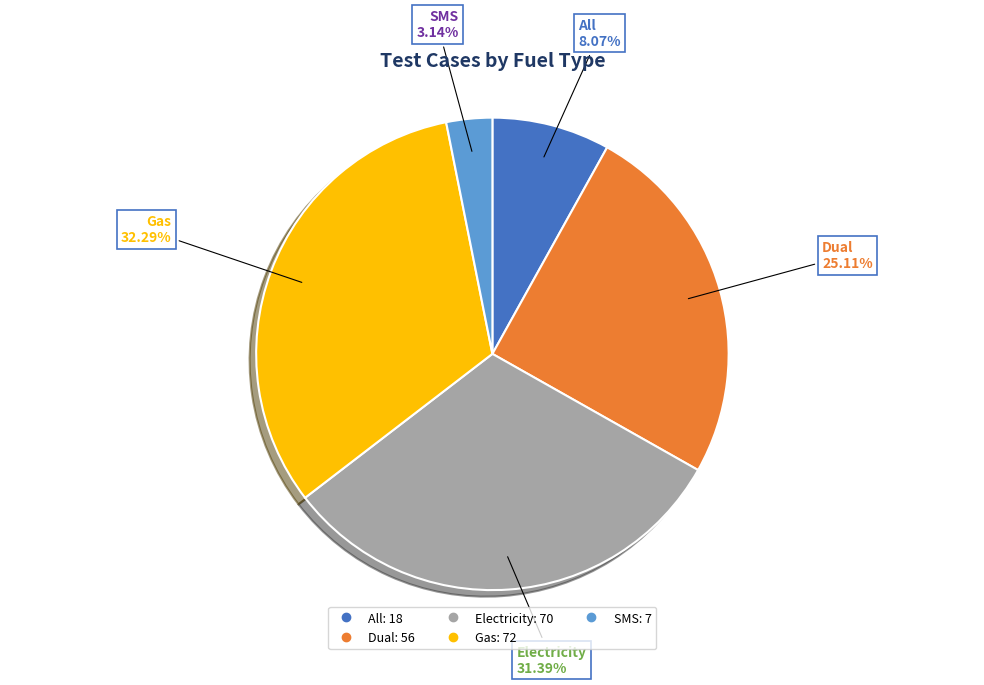

To the nearest percent, what is the average slice percentage?

20%